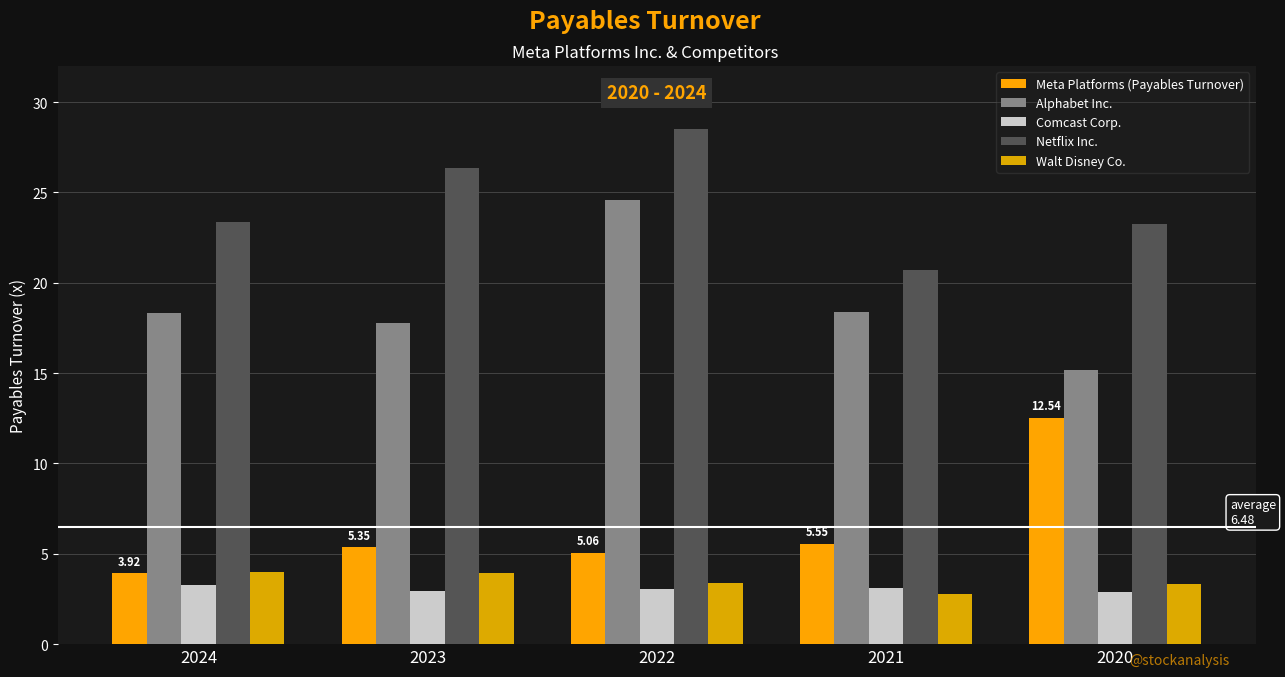

How many values in the Alphabet Inc. series are below 18?

2